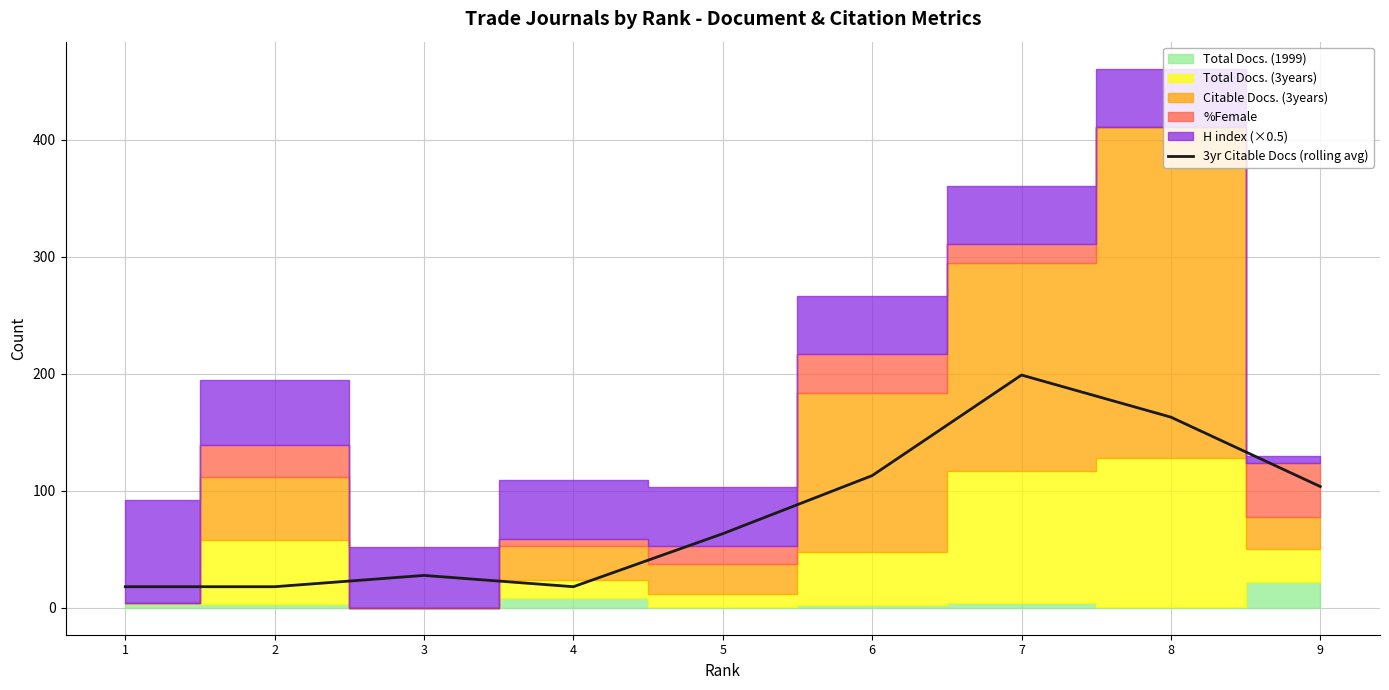

Reading left to right, what are all the values shown in this chart?

1=18.0	2=18.0	3=27.7	4=18.0	5=63.3	6=113.0	7=199.0	8=163.0	9=103.7